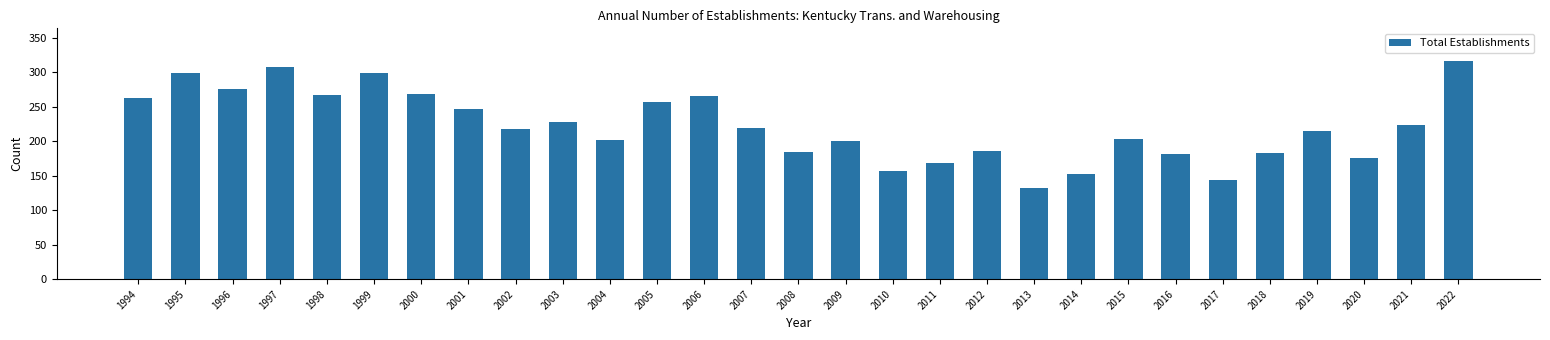

What is the difference between the maximum and minimum values?

184